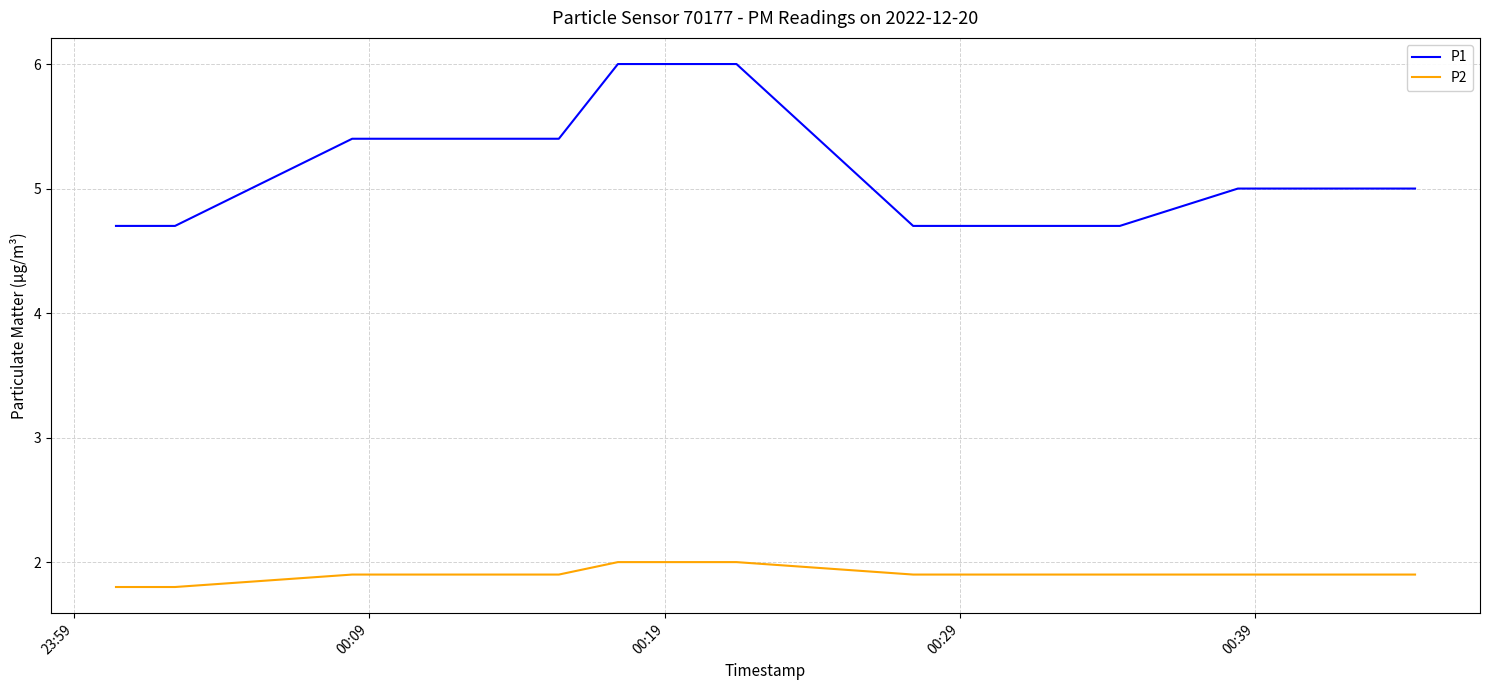

What is the minimum value shown in the chart?

1.8